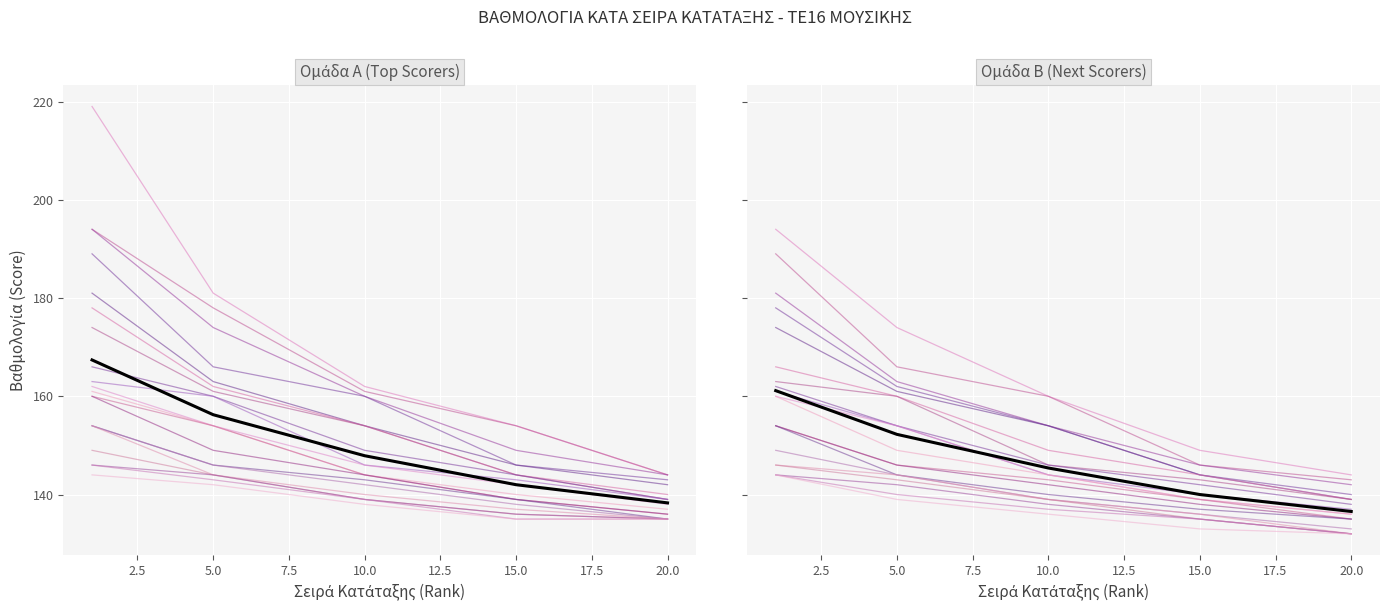

What is the total value across all series at 15?

880